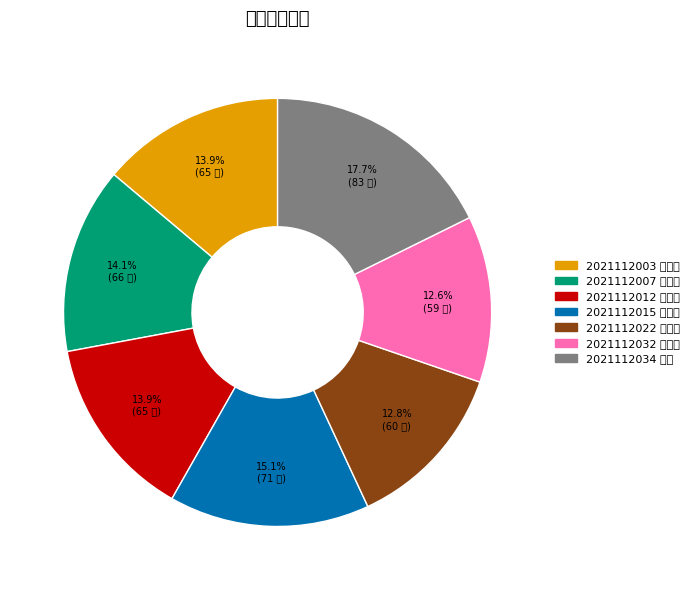

What is the largest slice in the pie chart?

2021112034